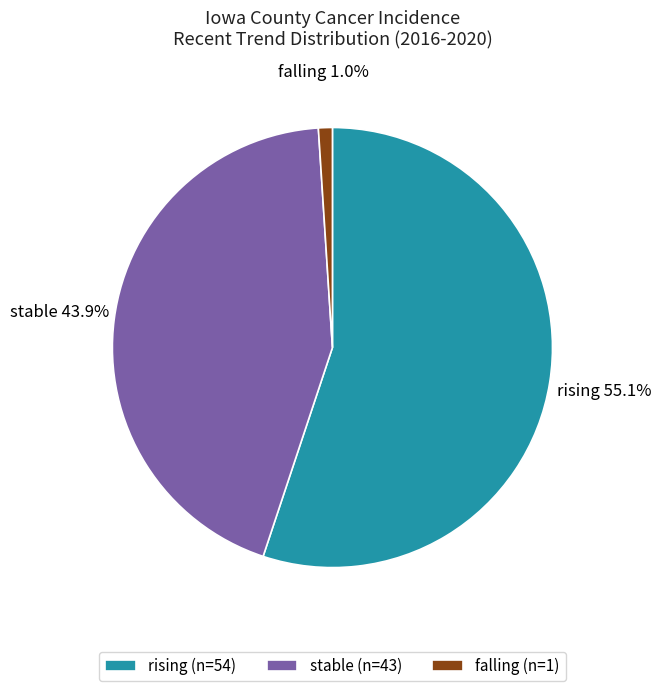

To the nearest percent, what is the difference between the largest and smallest slice percentages?

54%